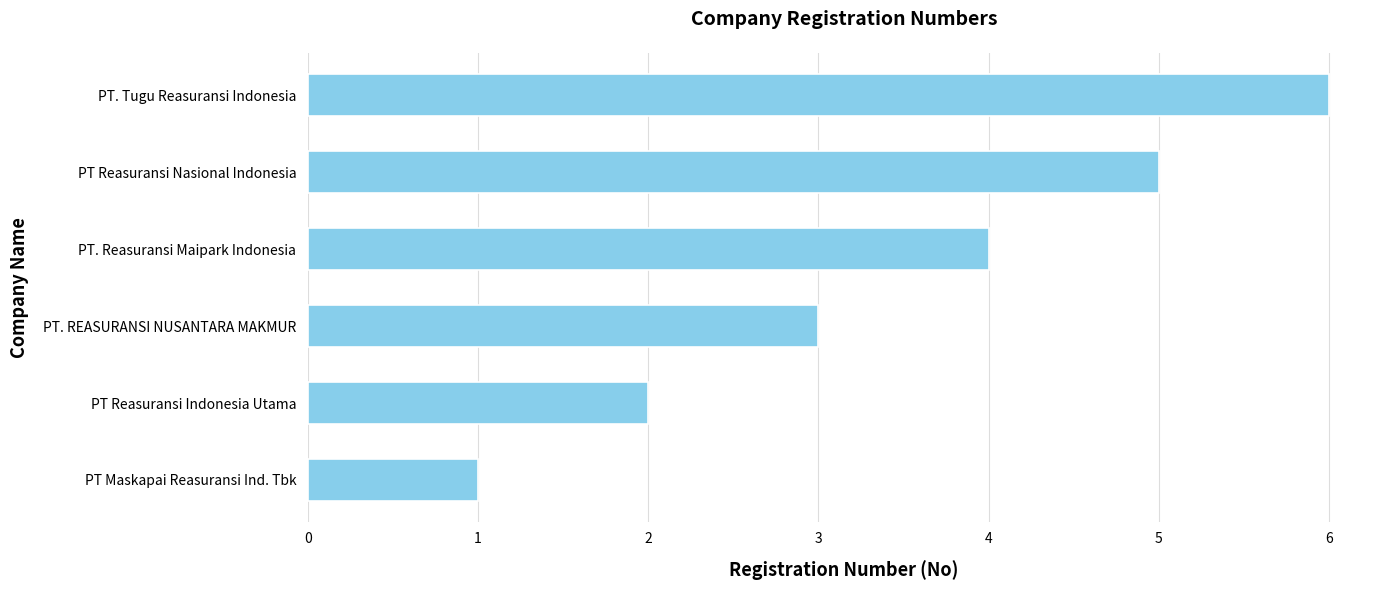

Approximately how many times larger is the value at PT Reasuransi Nasional Indonesia compared to PT. Tugu Reasuransi Indonesia?

0.8